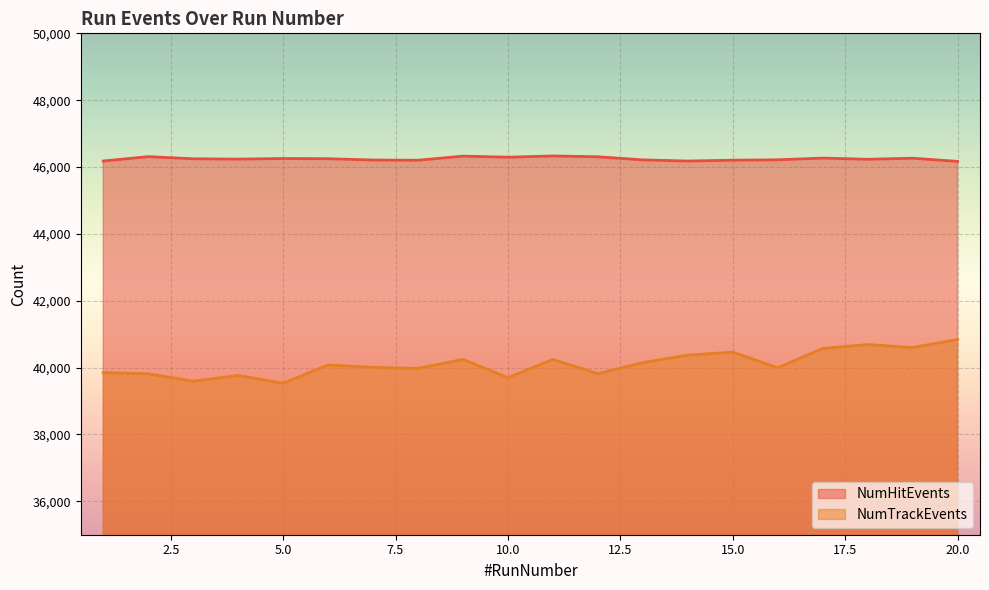

True or false: NumHitEvents has a value of 16588 at 11.

False